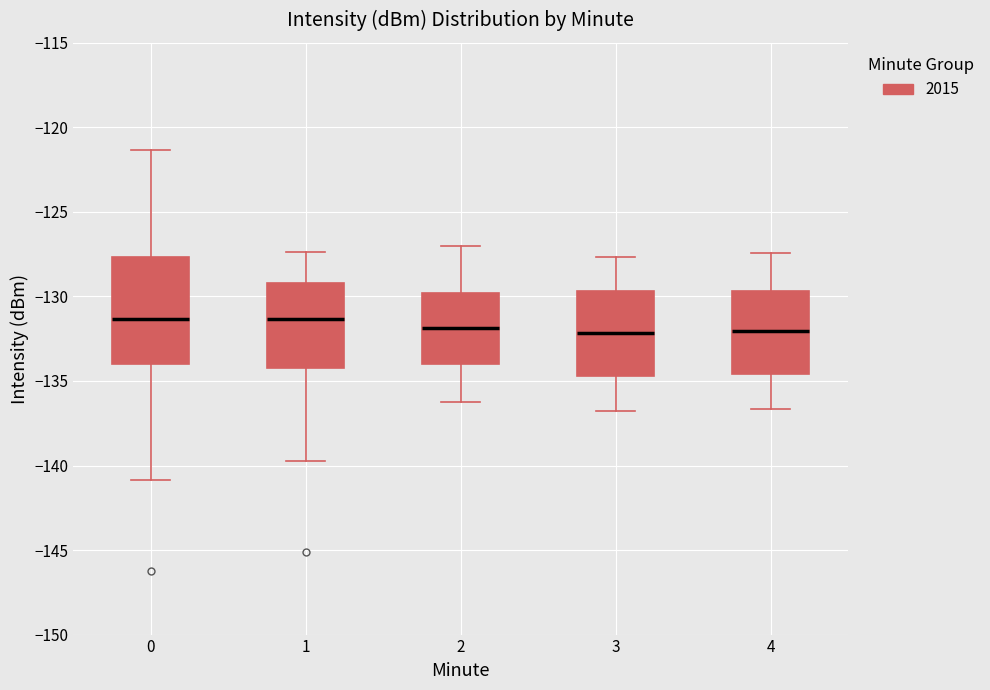

Where does the lower whisker of the box at x = 0 end on the y-axis? The values are not printed on the chart, so give them approximately, as read against the axis.

-141.0